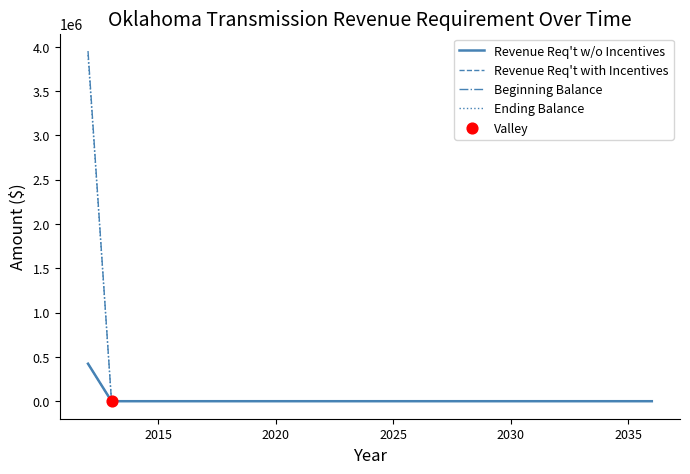

Does the chart have visible grid lines?

No